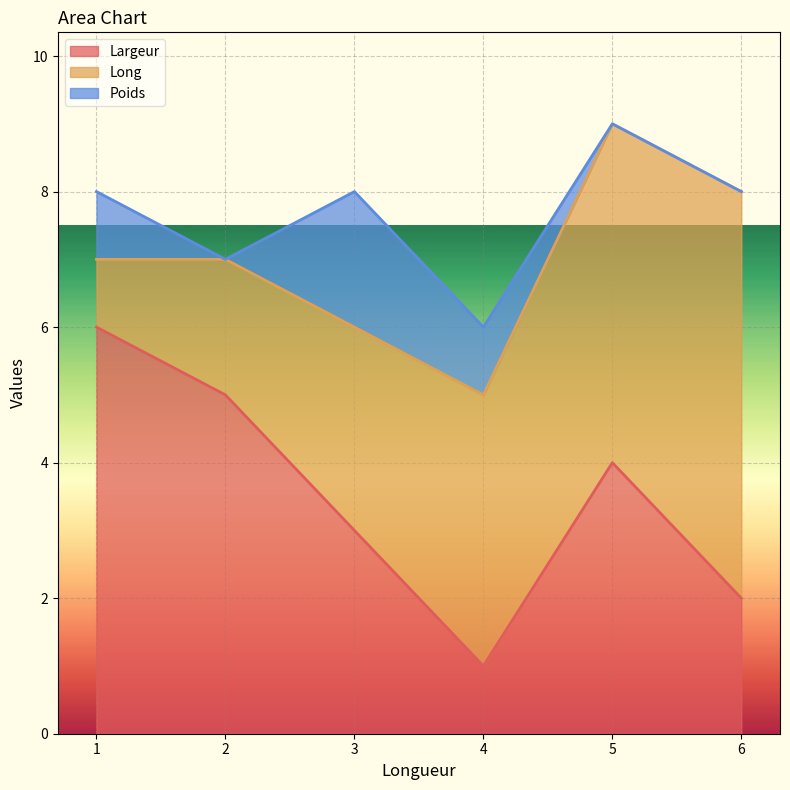

At which category is the sum across all series the highest?

5